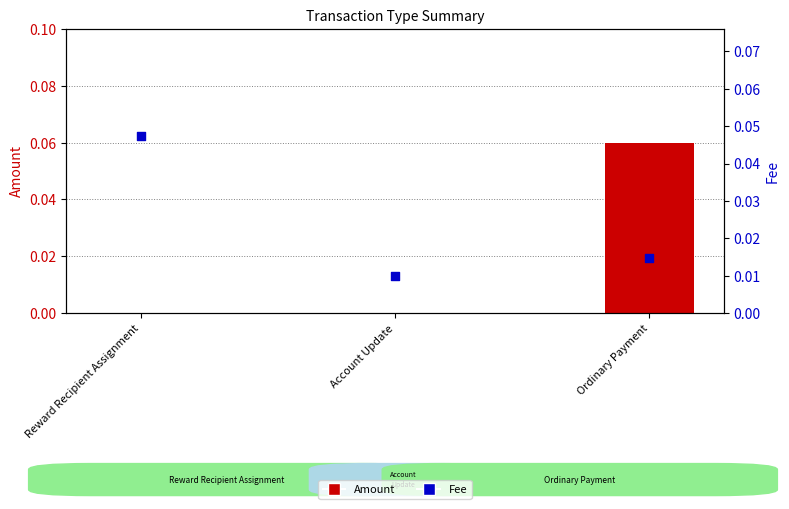

Between Account Update and Reward Recipient Assignment, which is larger?

Reward Recipient Assignment